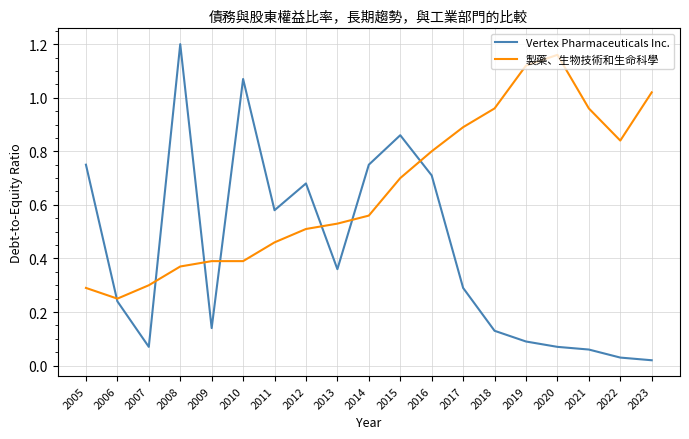

At which category does the chart reach its peak across all series?

2008